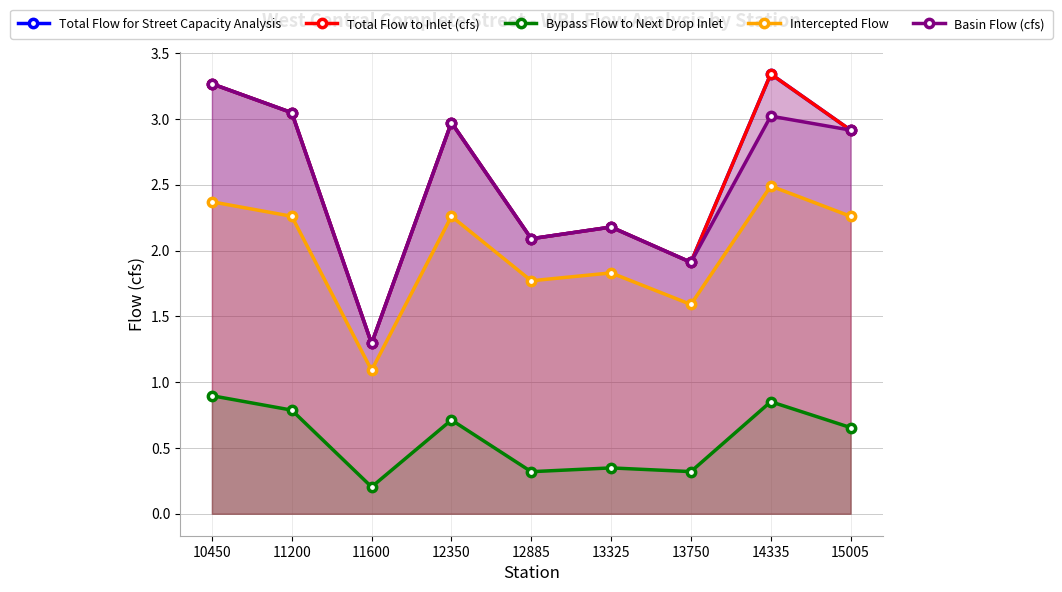

Between 10450 and 13750, which series saw the biggest shift?

Total Flow for Street Capacity Analysis